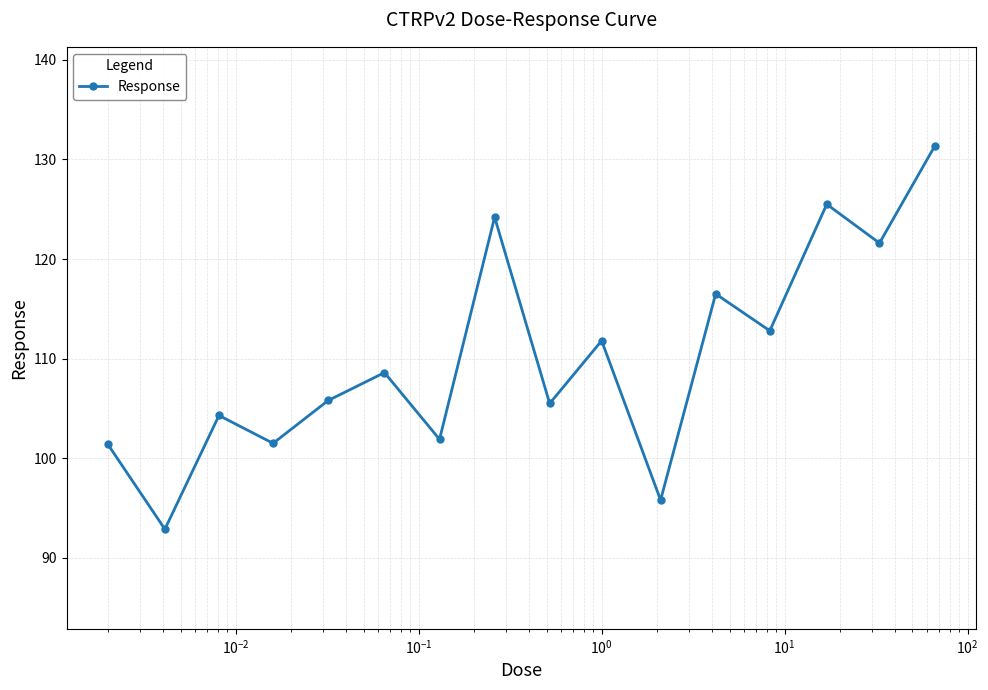

What is the difference between the maximum and second lowest values?

35.5